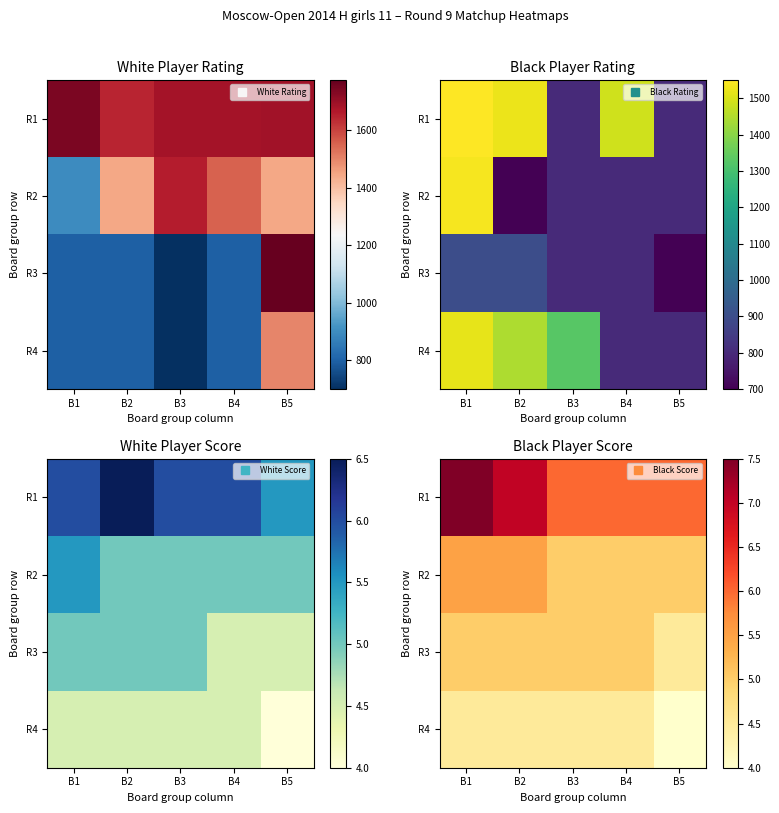

How many data points in R3 are less than 5?

1